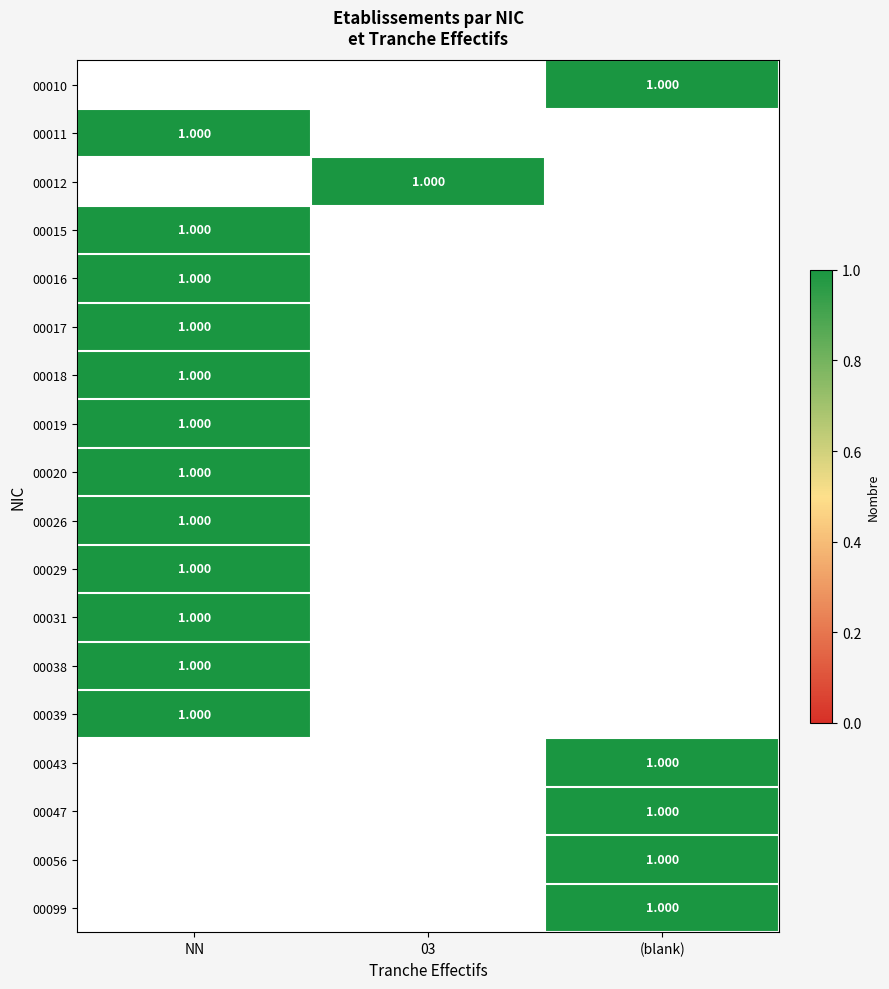

How many data points does each series have?

3